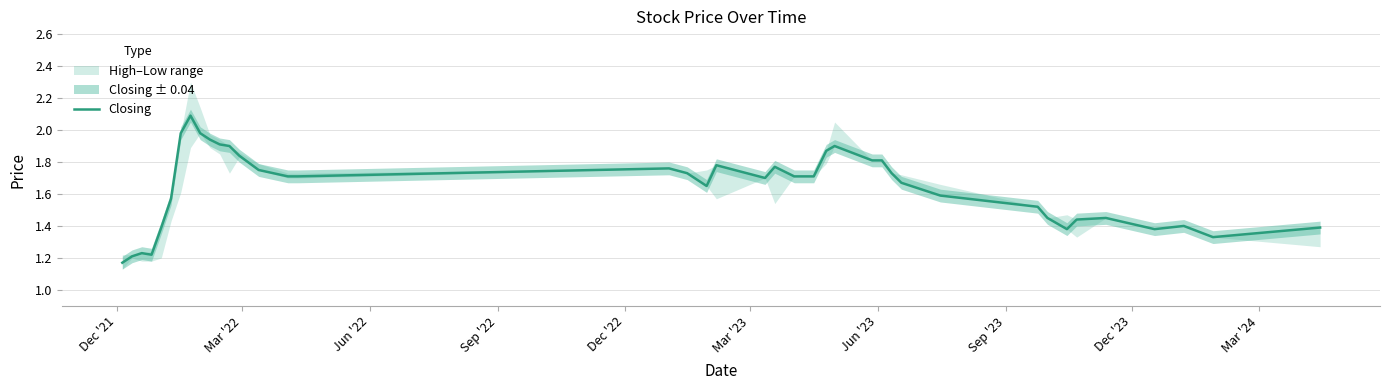

How many points are higher than both their immediate neighbors (excluding endpoints)?

8